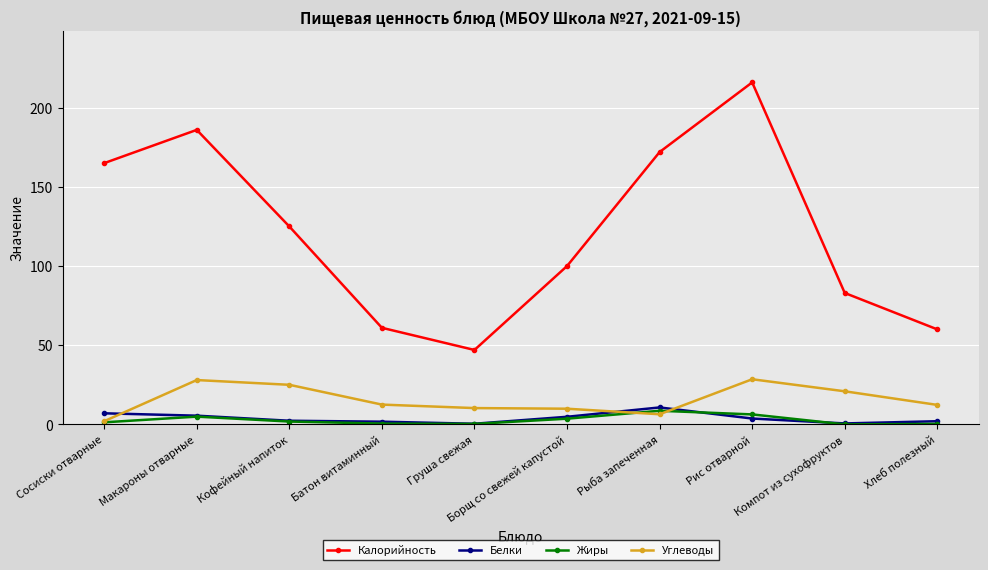

How many lines are shown in the chart?

4